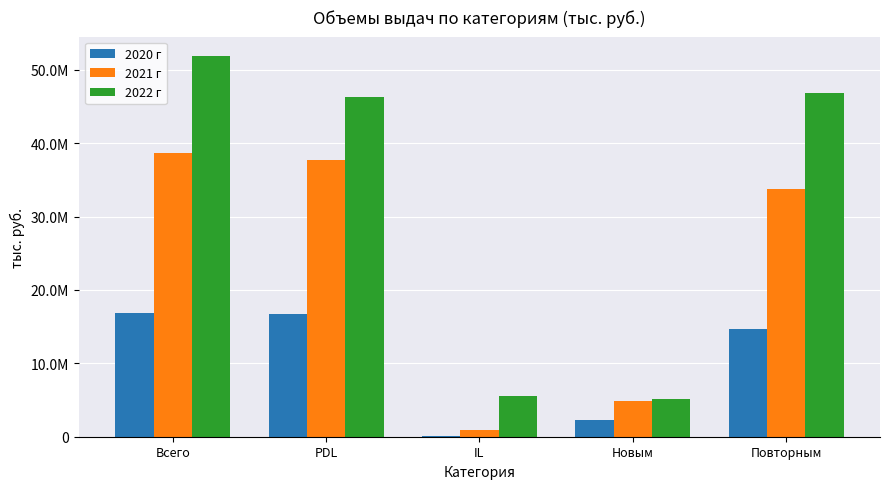

Are the bars grouped side by side (vs. stacked)?

Yes